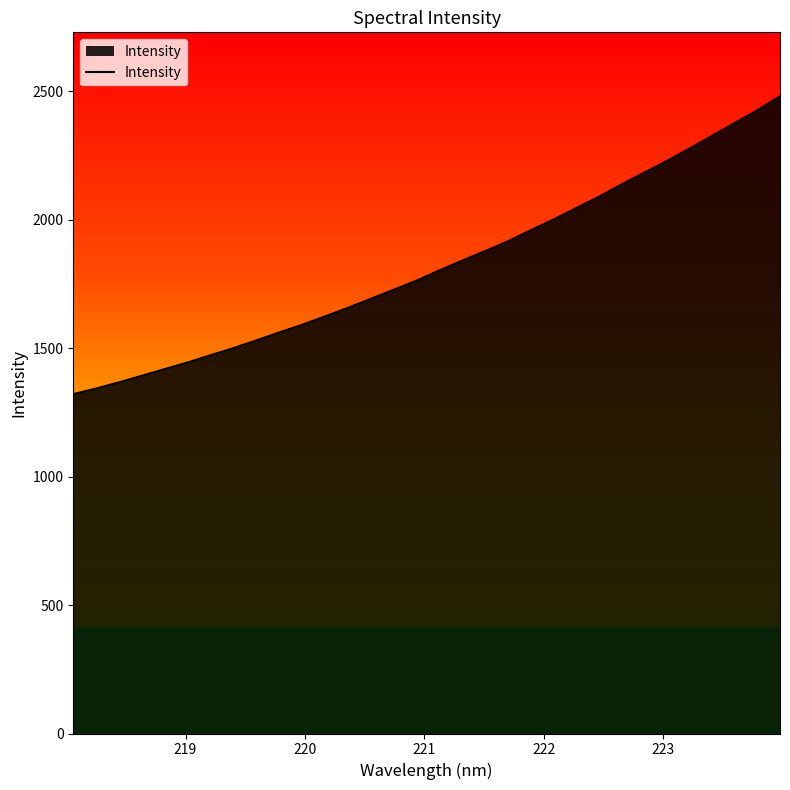

What is the difference between the maximum and minimum values?

1160.3